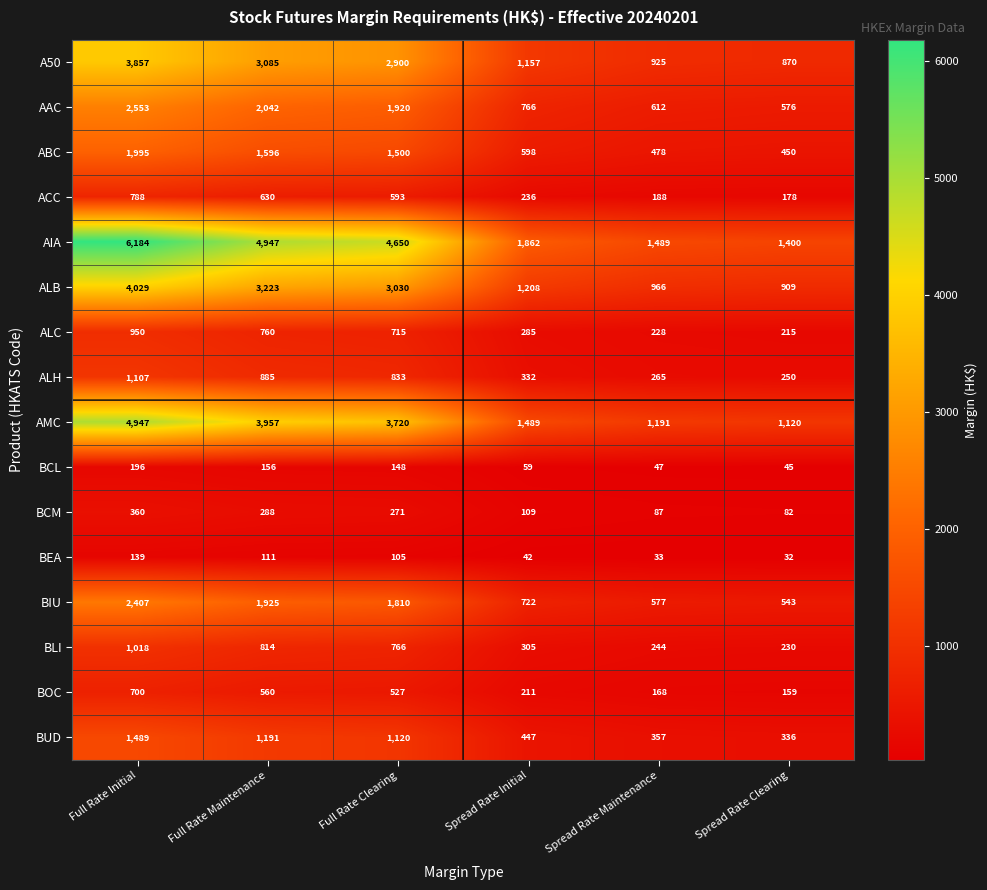

Rank the series by their maximum value, from lowest to highest.

BEA, BCL, BCM, BOC, ACC, ALC, BLI, ALH, BUD, ABC, BIU, AAC, A50, ALB, AMC, AIA